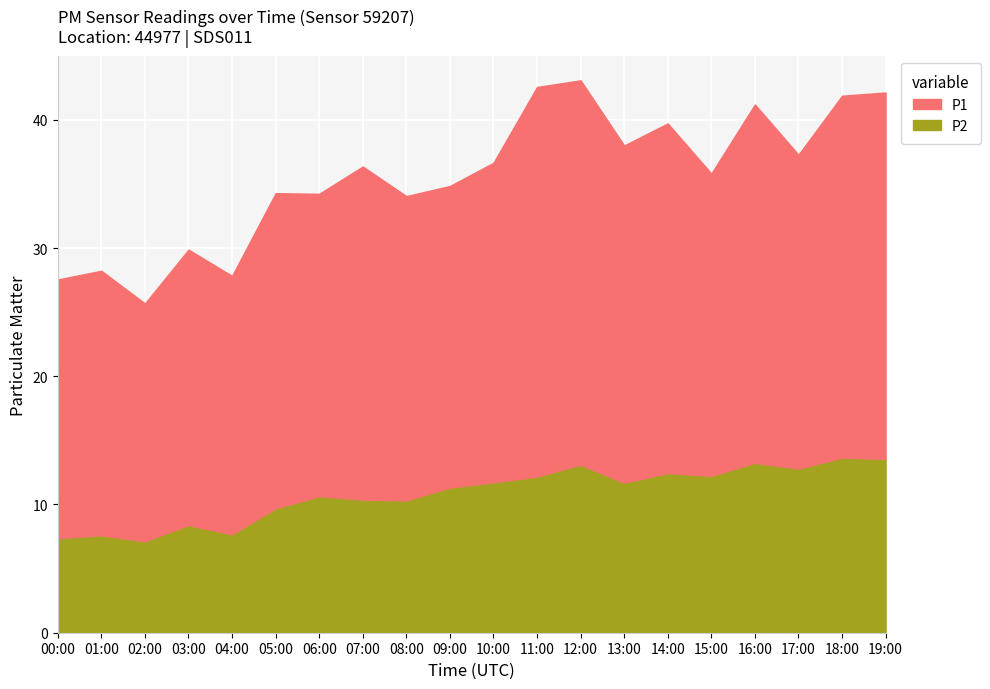

Which label corresponds to the smallest value in the chart?

02:00